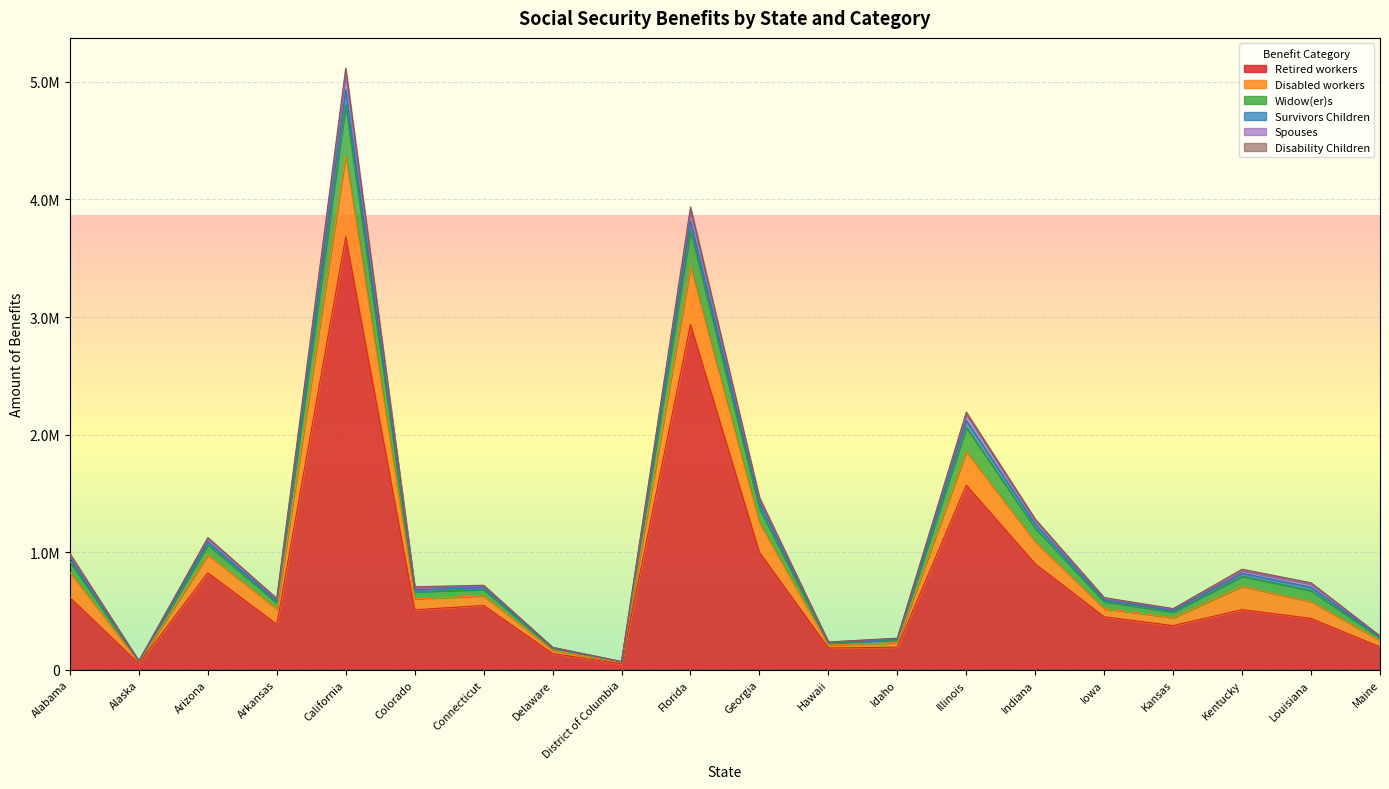

True or false: Spouses and Retired workers cross at least once.

False